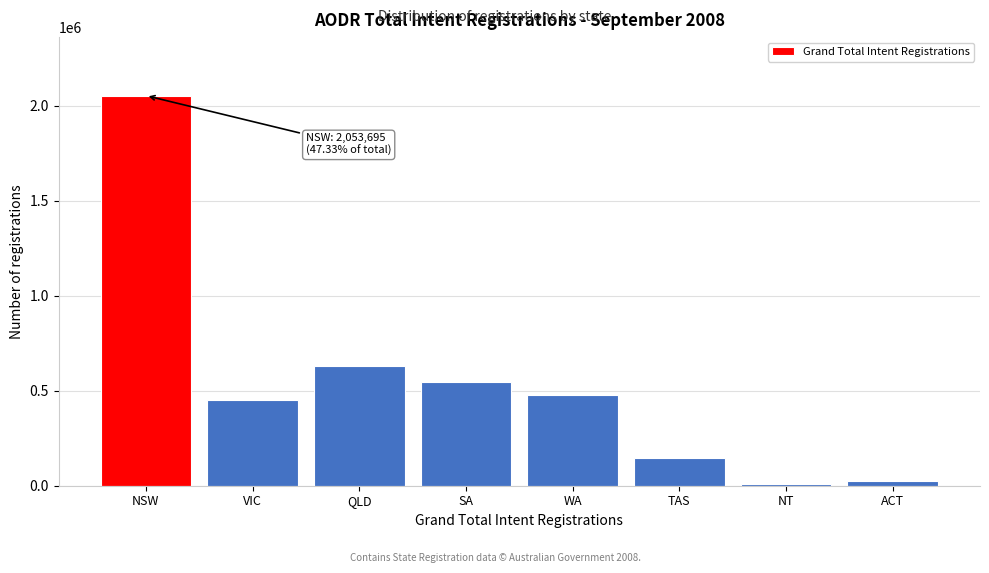

Reading left to right, what are all the values shown in this chart?

NSW=2053695	VIC=452468	QLD=630974	SA=543550	WA=476985	TAS=147175	NT=9088	ACT=25549